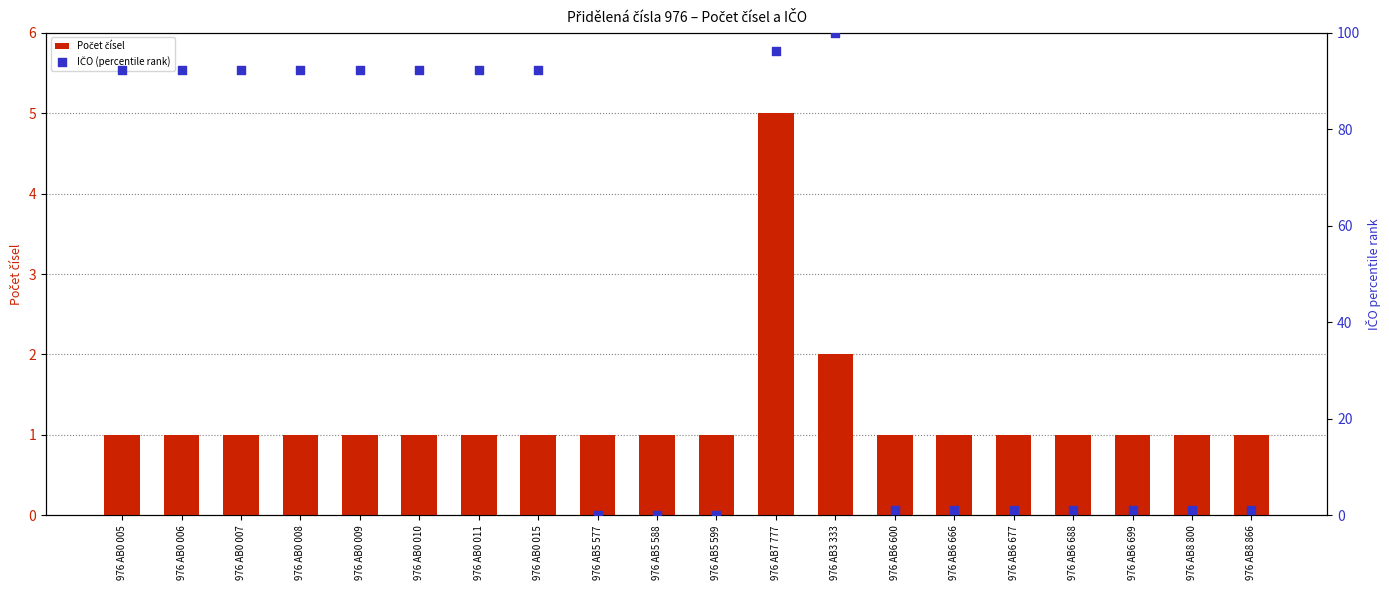

At which category is the sum across all series the highest?

976 AB3 333